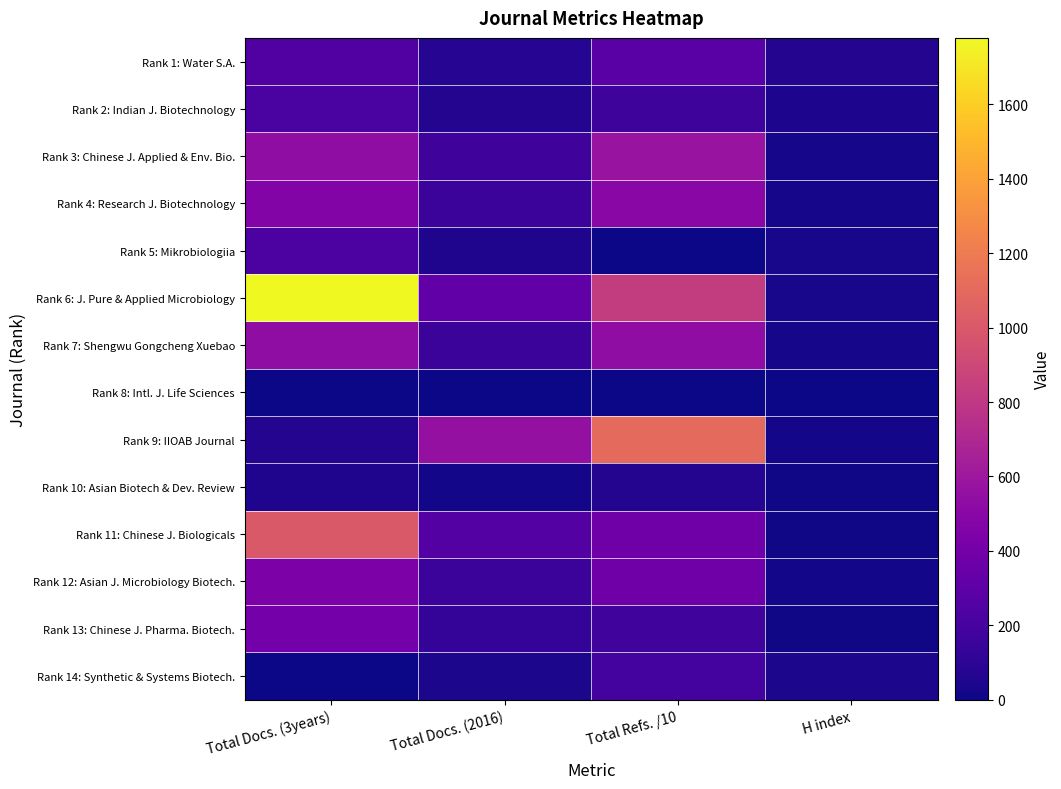

What is the total value across all series at H index?

333.0